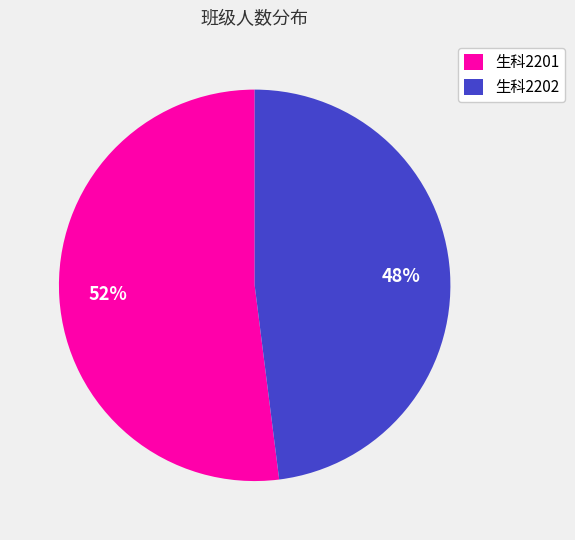

Do 生科2201 and 生科2202 together represent more than half of the pie?

Yes